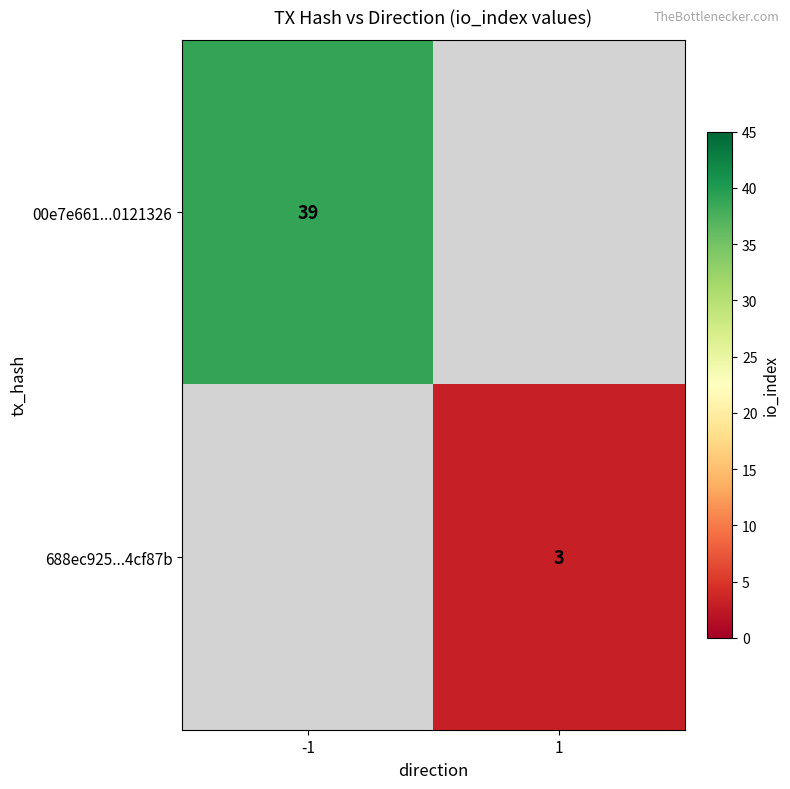

Is it true that 688ec925...4cf87b equals 3 at 1?

True